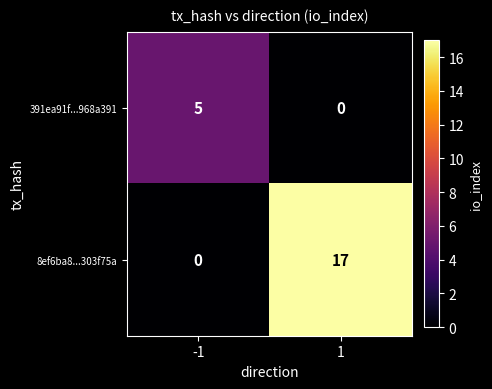

What is the difference between the 8ef6ba8...303f75a values at 1 and -1?

17